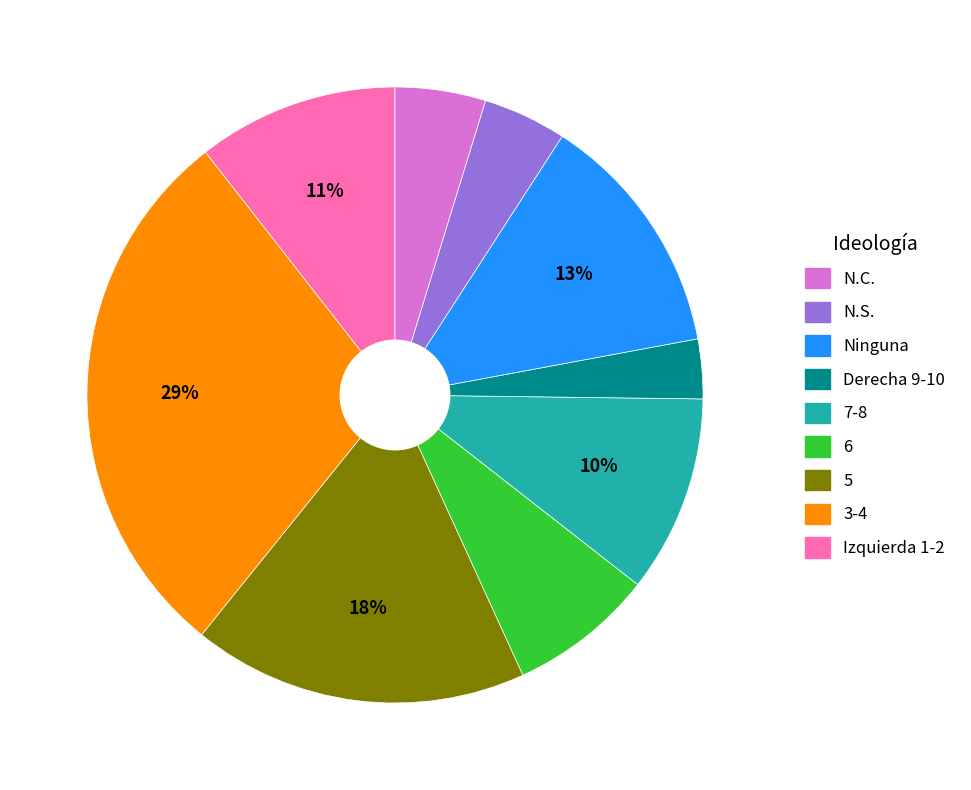

To the nearest percent, what is the difference between the largest and smallest slice percentages?

26%